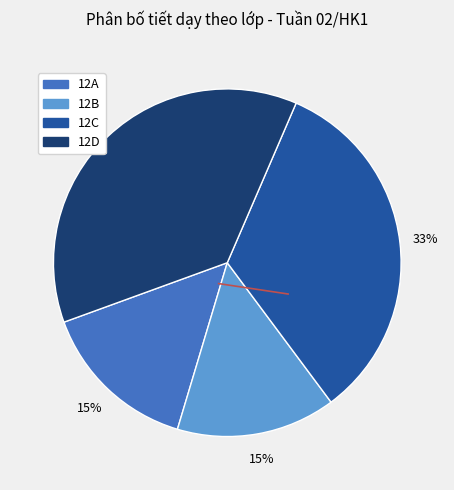

Is 12B the majority of the pie?

No